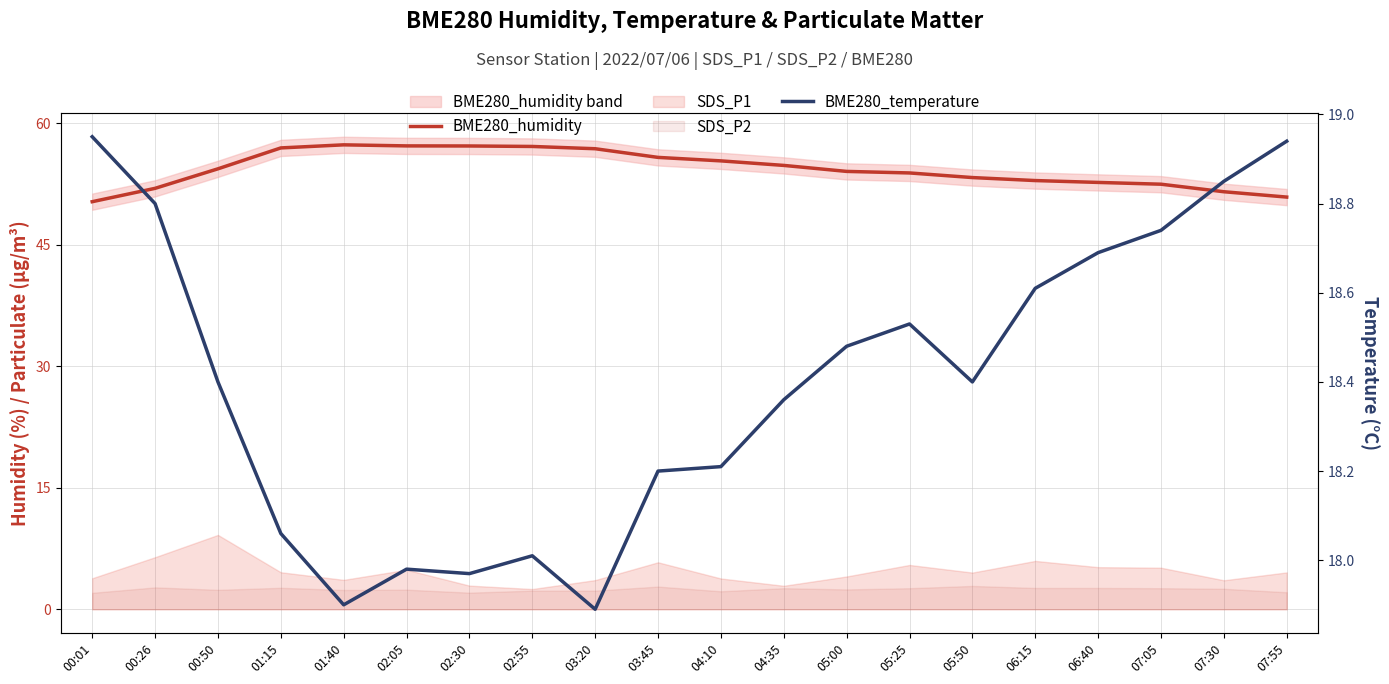

How many lines are shown in the chart?

2